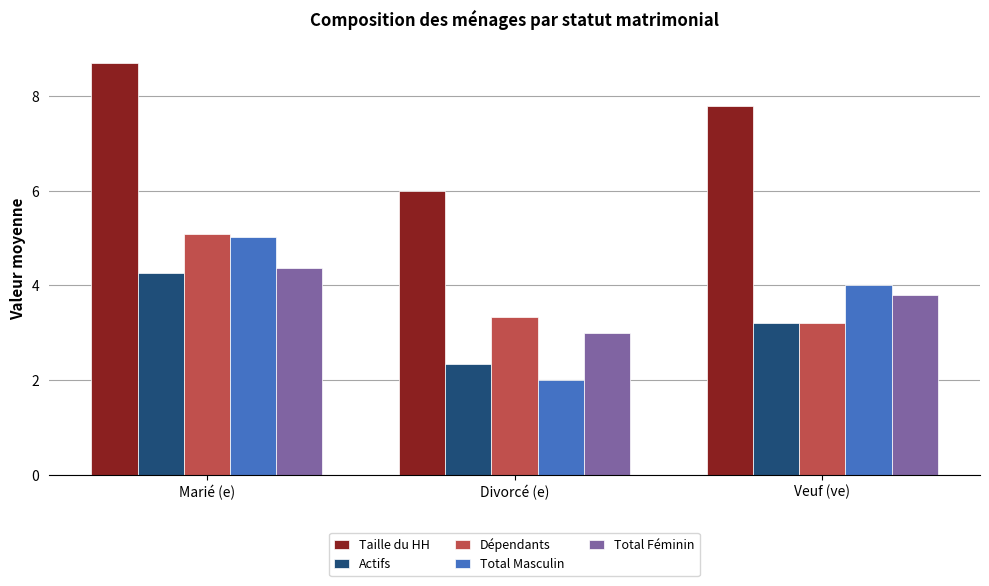

What is the total value across all series at Divorcé (e)?

16.7